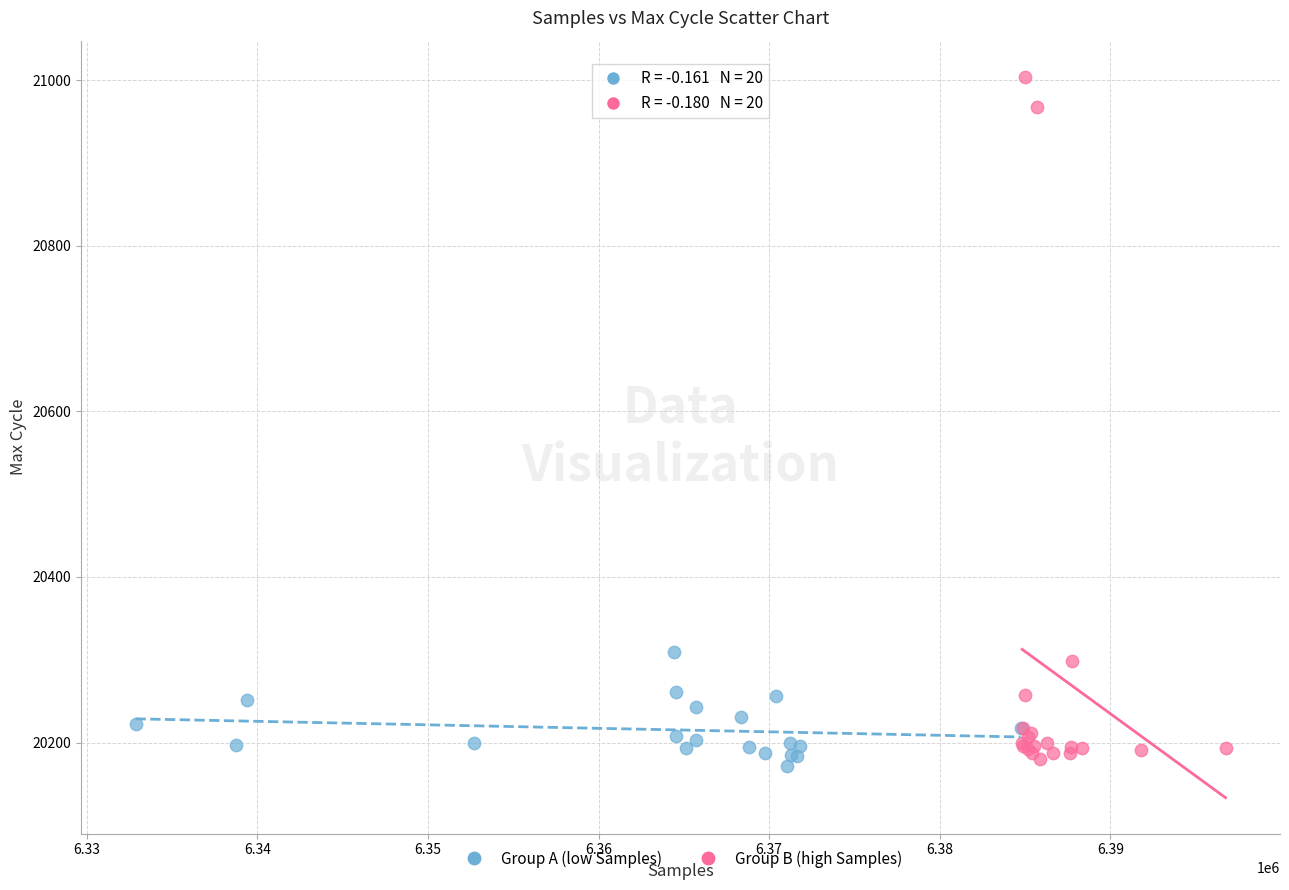

Which series contains the highest Y value?

Group B (high Samples)